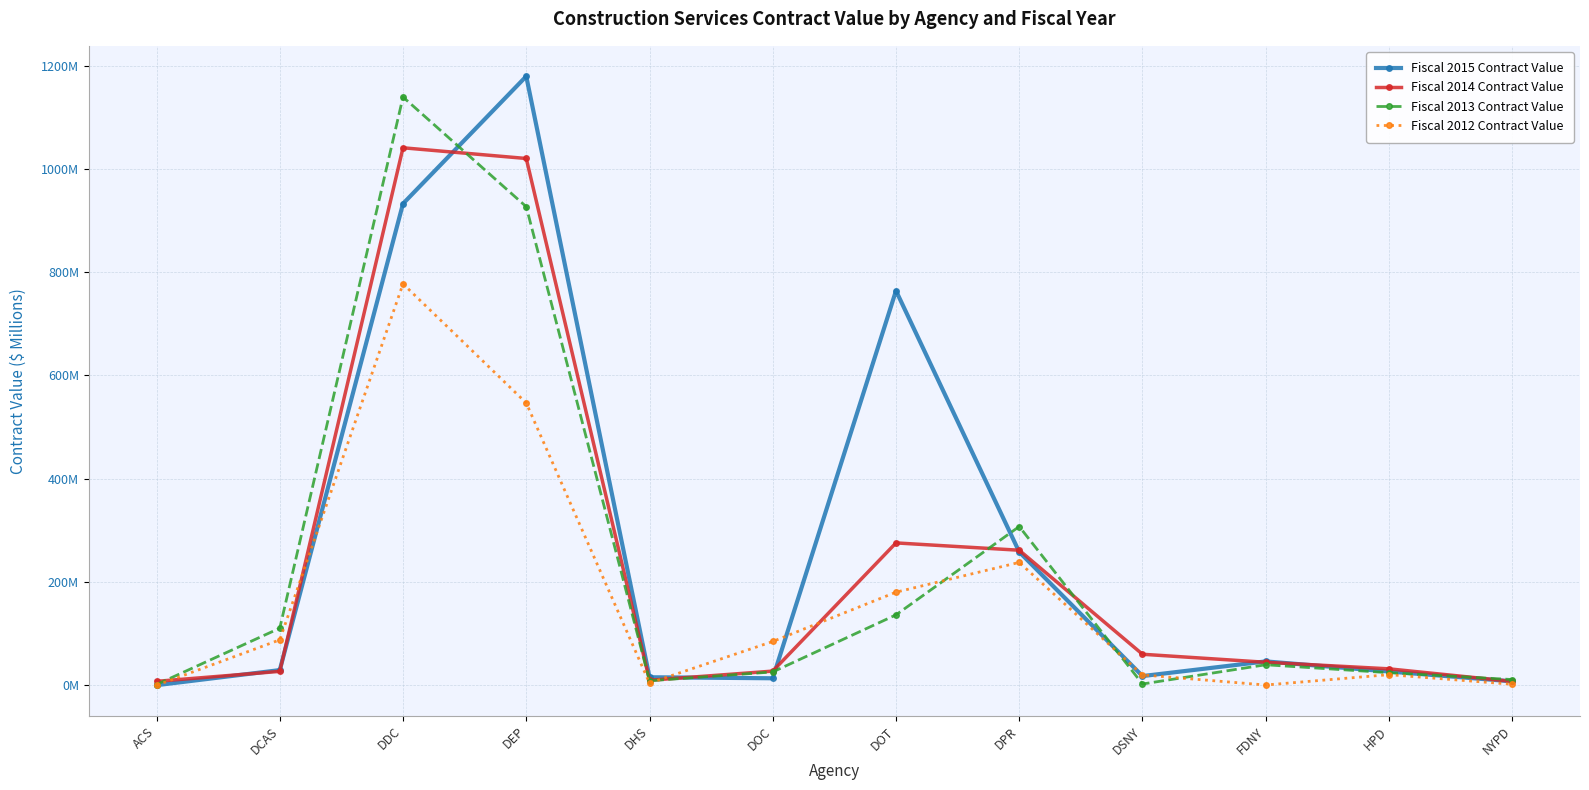

Which series ends up on top after the final intersection of Fiscal 2013 Contract Value and Fiscal 2012 Contract Value?

Fiscal 2013 Contract Value